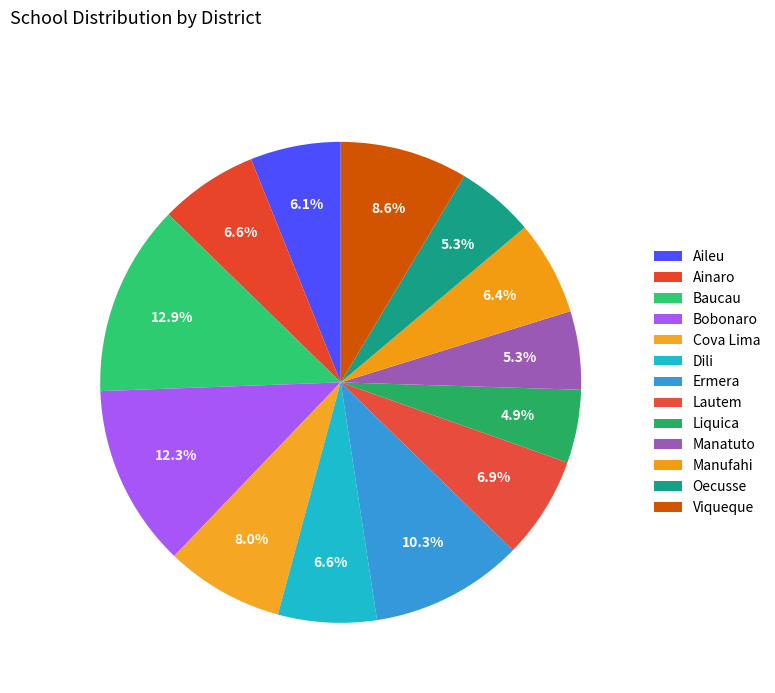

Rank the categories by value from highest to lowest.

Baucau, Bobonaro, Ermera, Viqueque, Cova Lima, Lautem, Ainaro, Dili, Manufahi, Aileu, Manatuto, Oecusse, Liquica